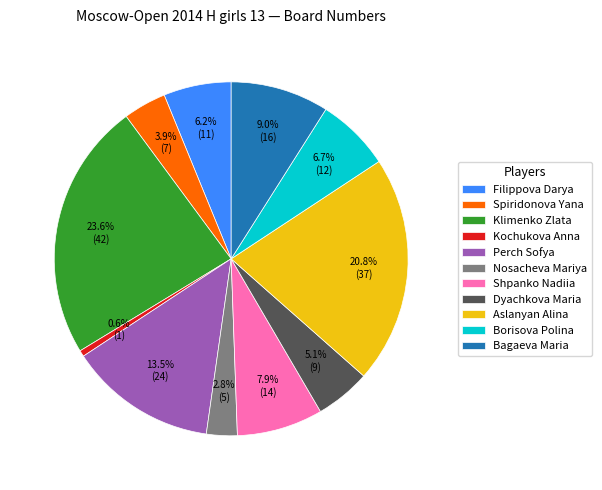

What percentage is NOT represented by Spiridonova Yana?

96.1%